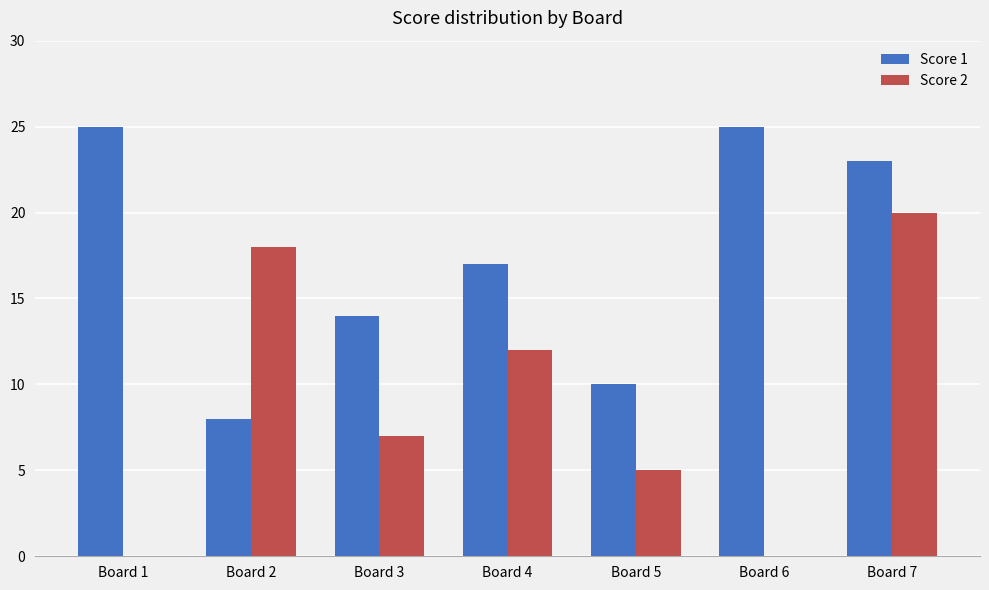

Does the chart contain stacked bars?

No